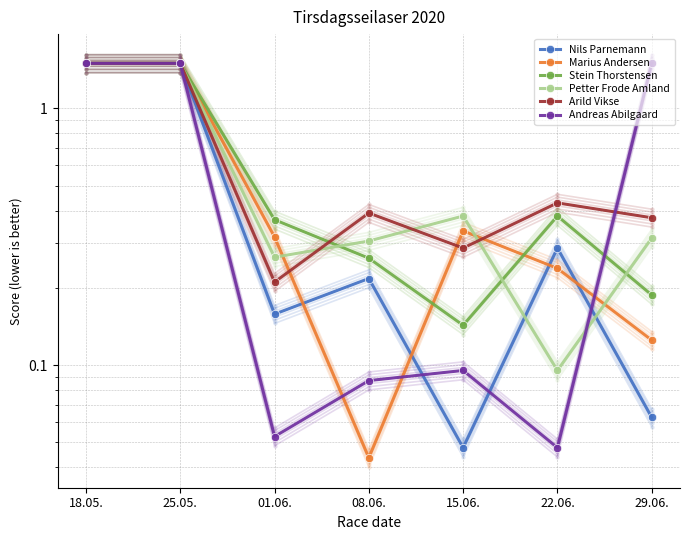

How many data points does each series have?

7